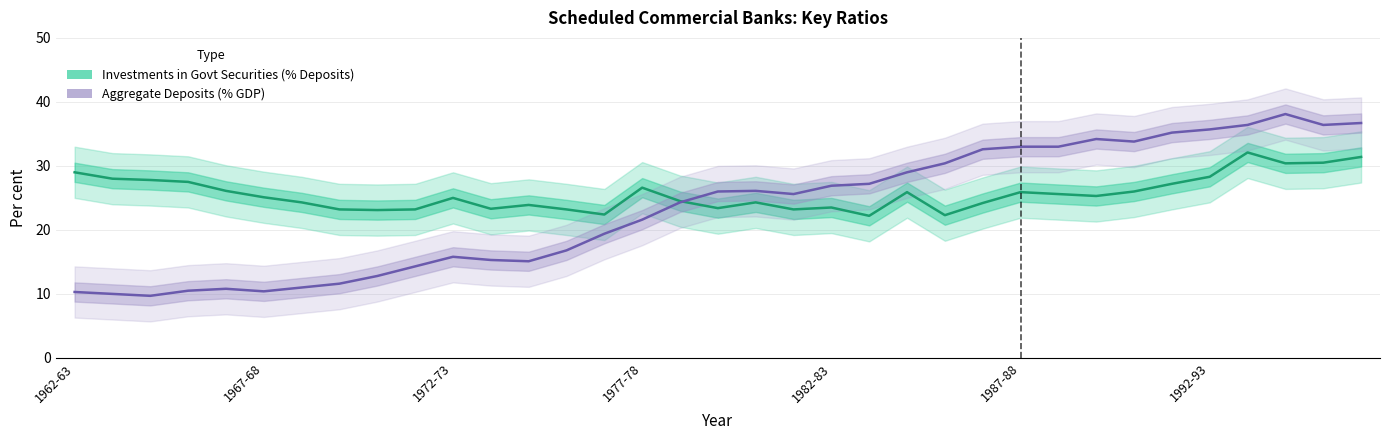

What is the total value across all series at 1982-83?

50.4